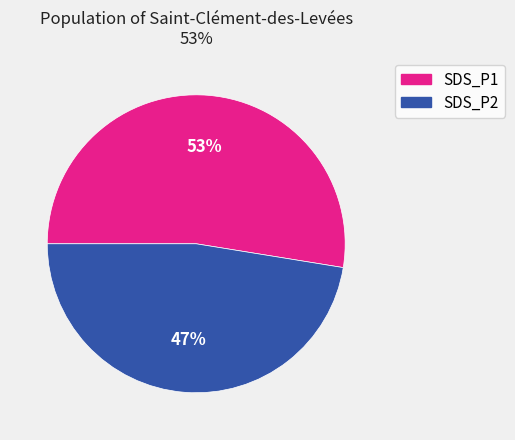

How many segments does this pie chart have?

2